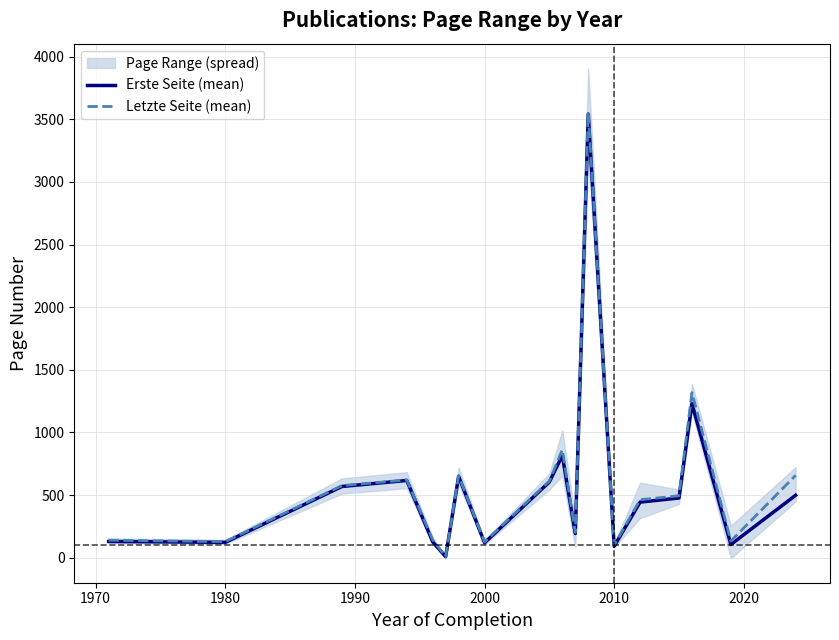

What is the approximate value of Erste Seite (mean) at 1980?

123.0